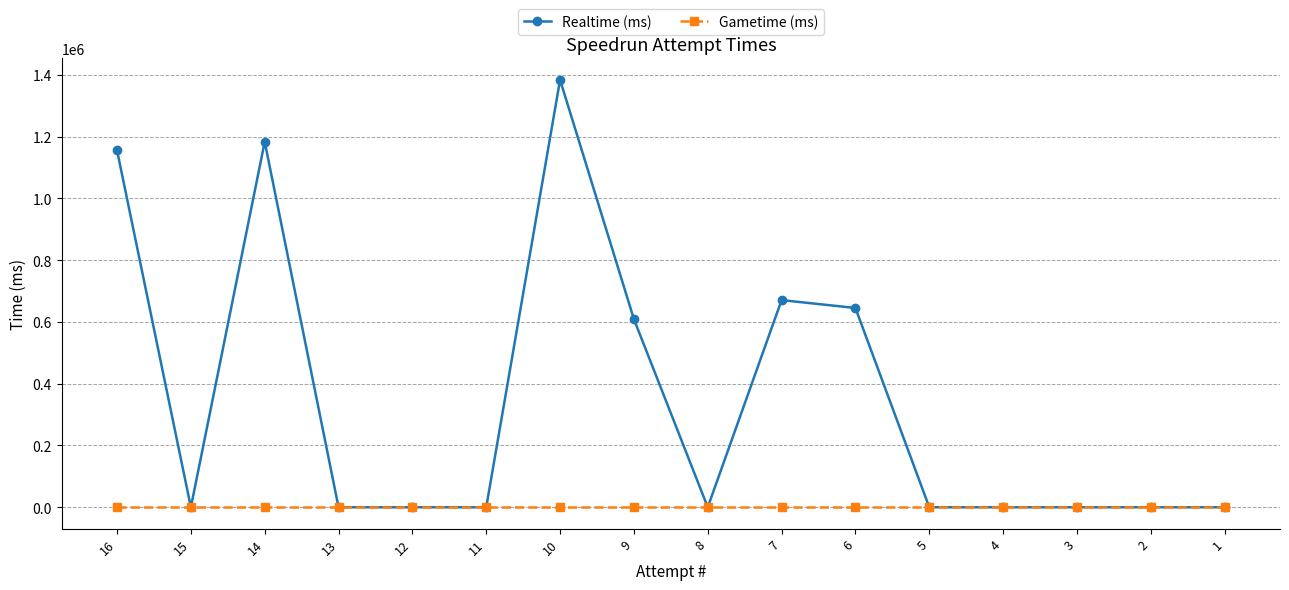

What is the highest value of the Realtime (ms) series?

1383812